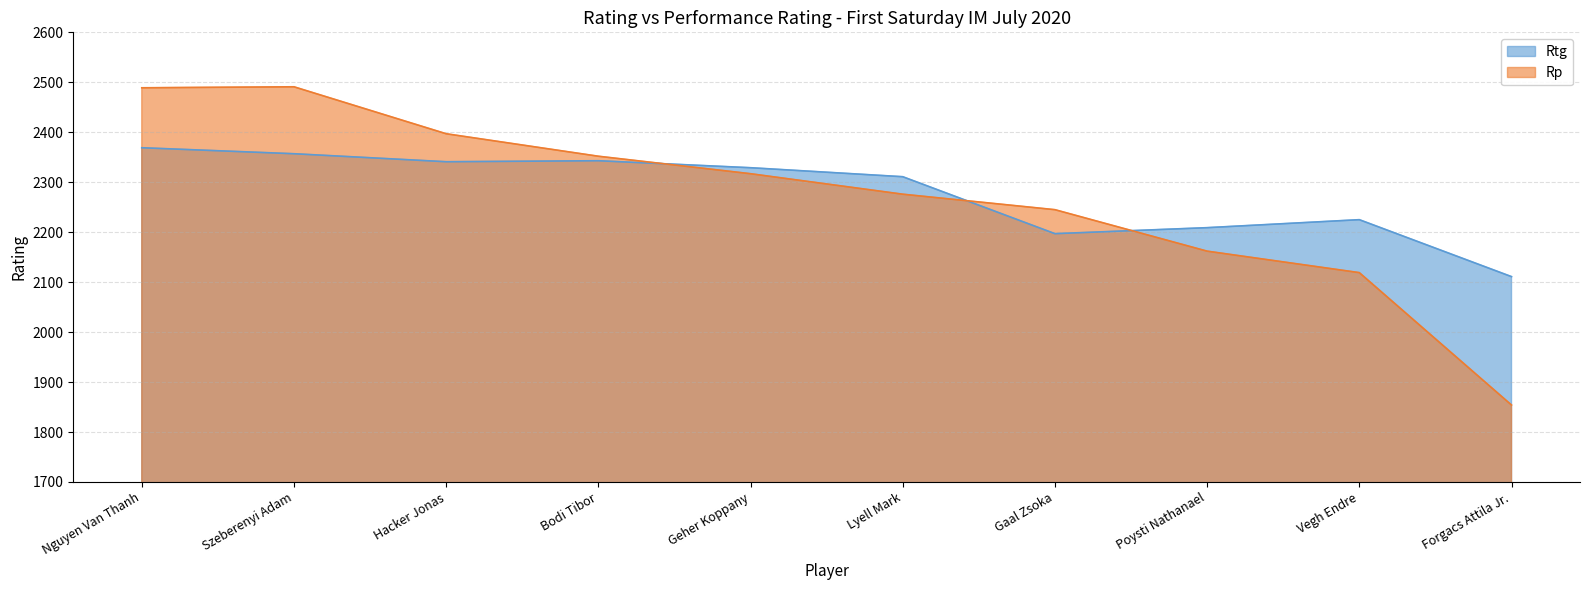

The value of Rtg at Forgacs Attila Jr. is 2111. True or false?

True